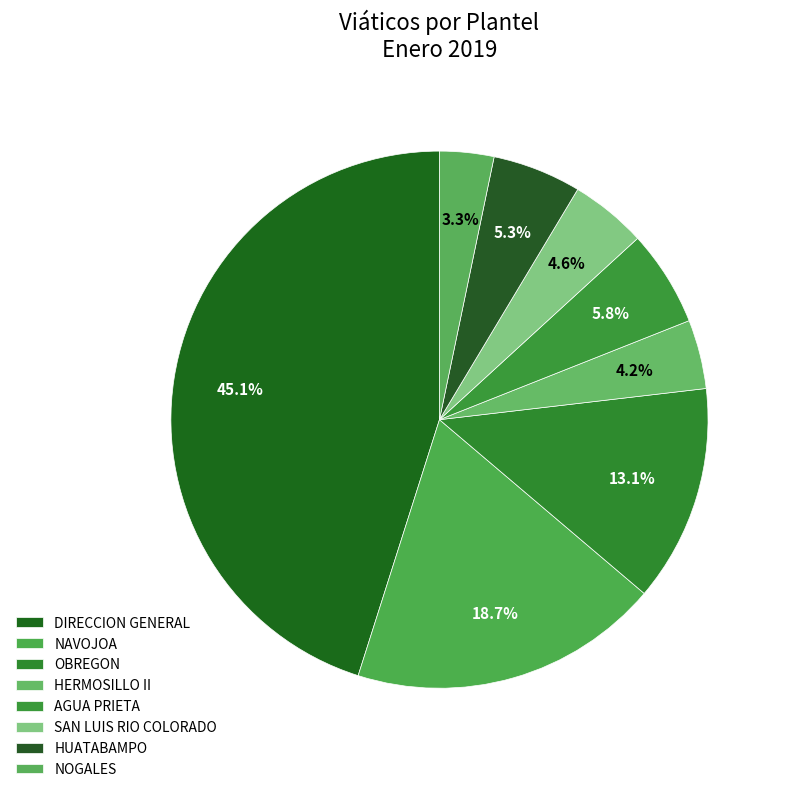

How many segments does this pie chart have?

8